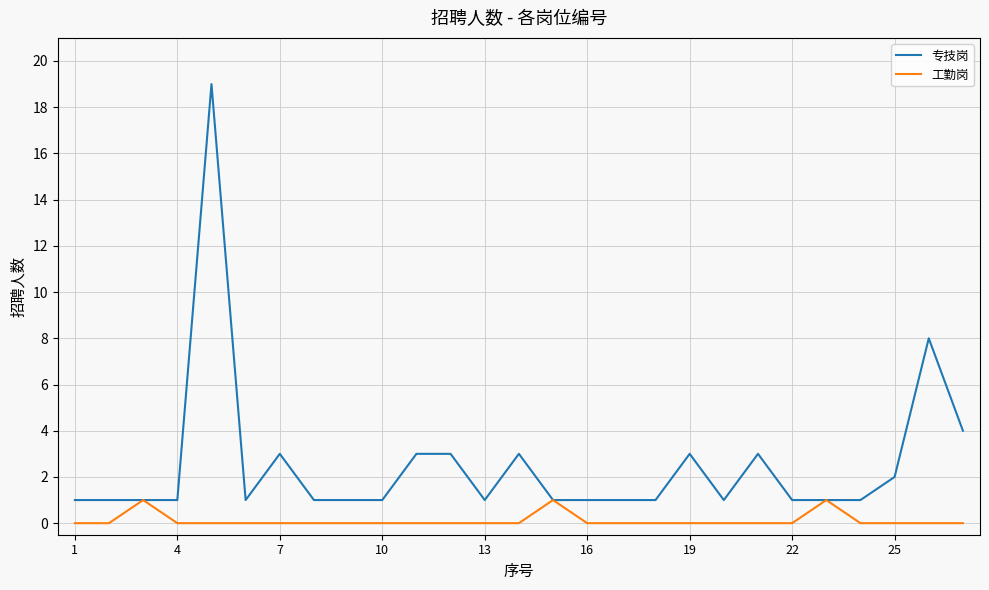

Rank the series by their maximum value, from lowest to highest.

工勤岗, 专技岗